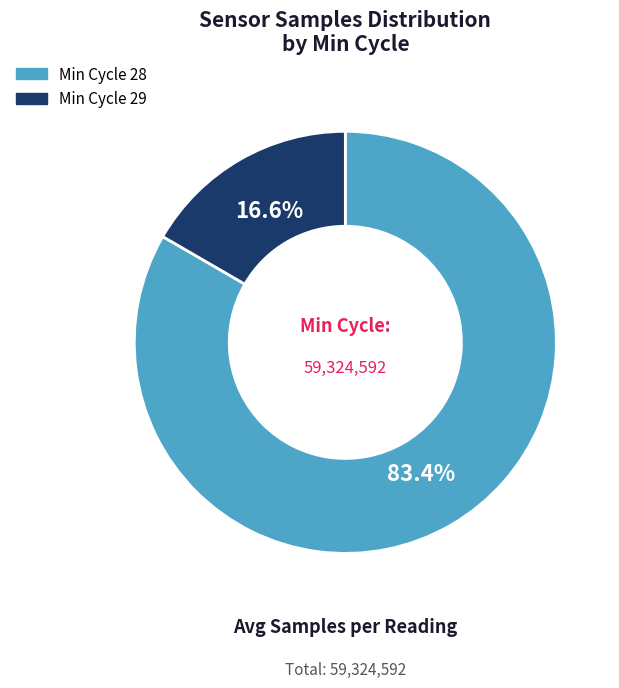

Does any single category account for the majority?

Yes